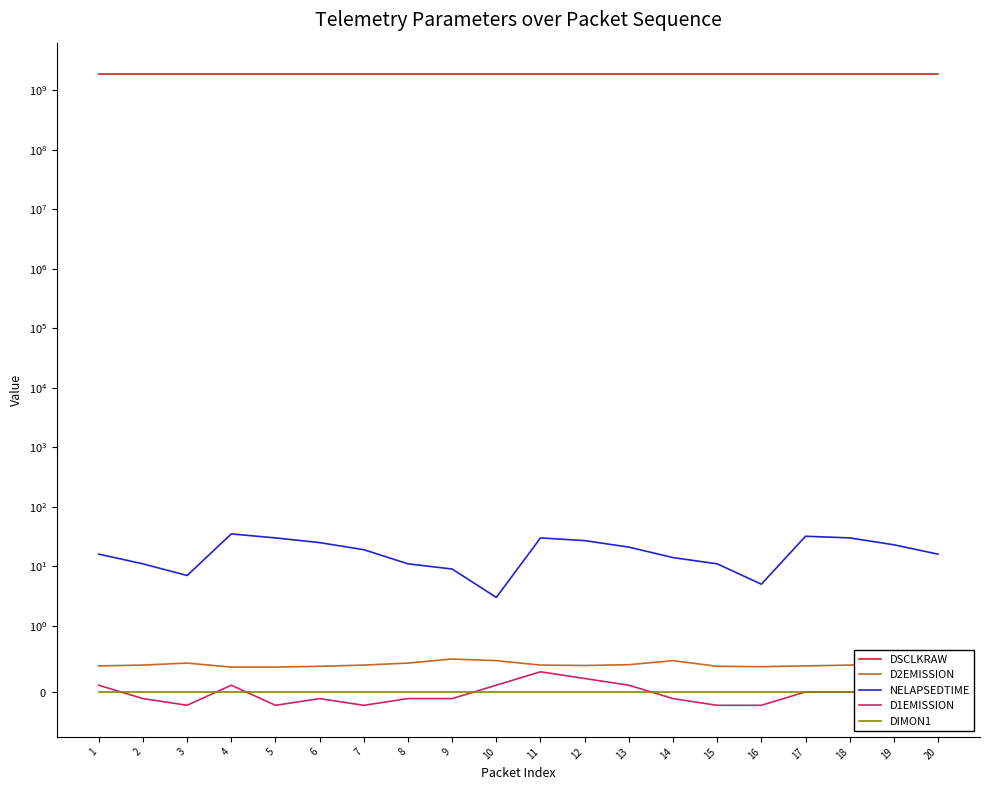

Which series has the widest spread of values?

DSCLKRAW